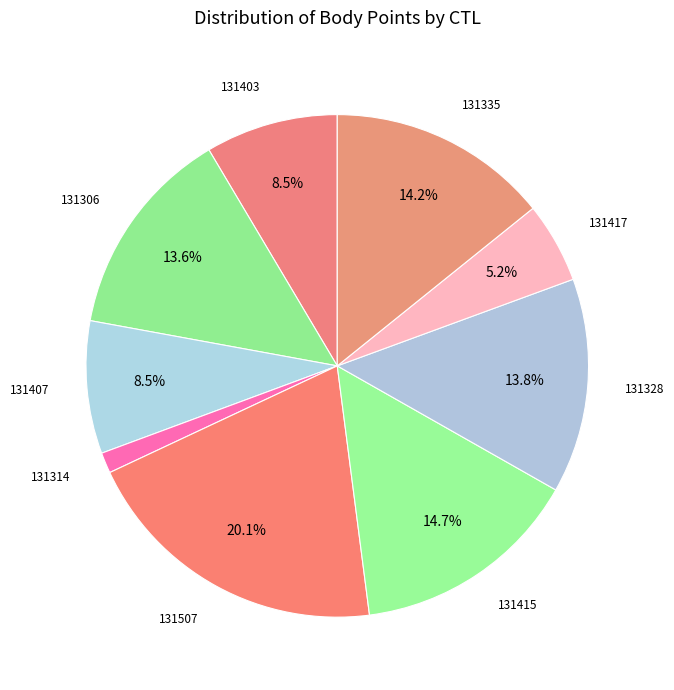

Which slice is the largest?

131507